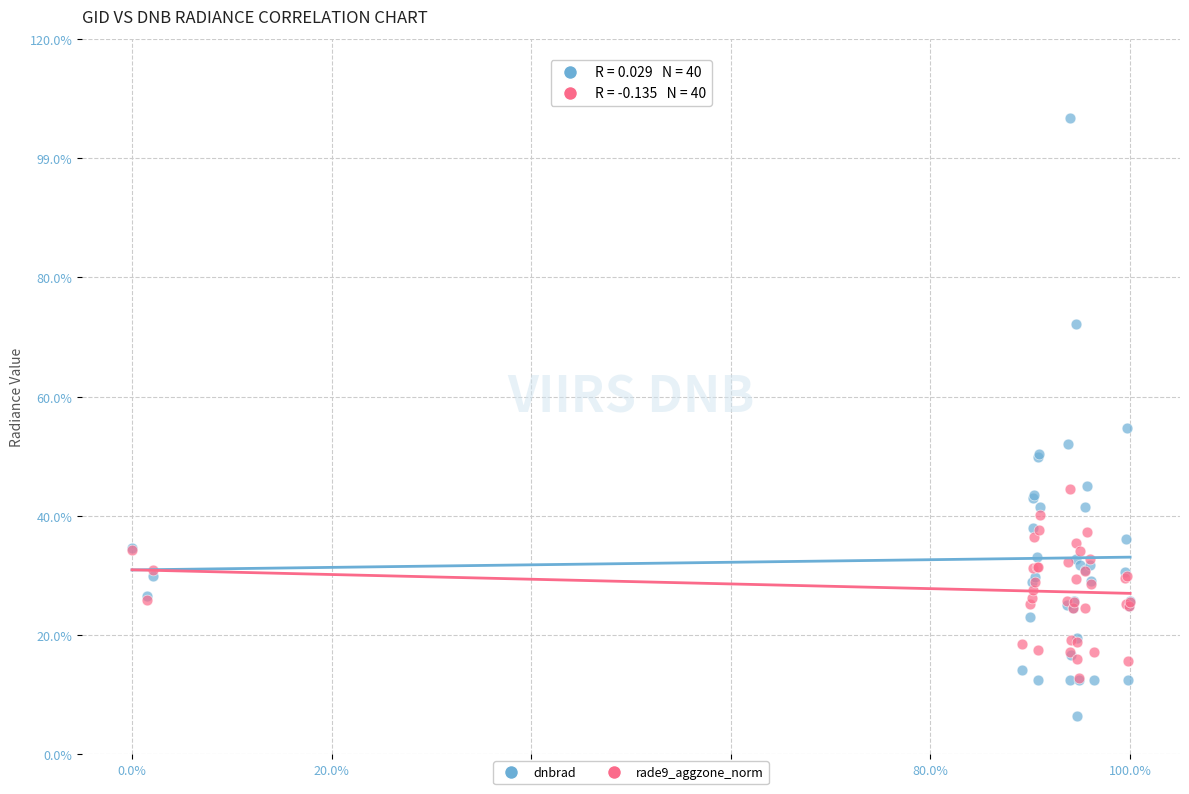

What are all the series names shown in the legend?

dnbrad, rade9_aggzone_norm